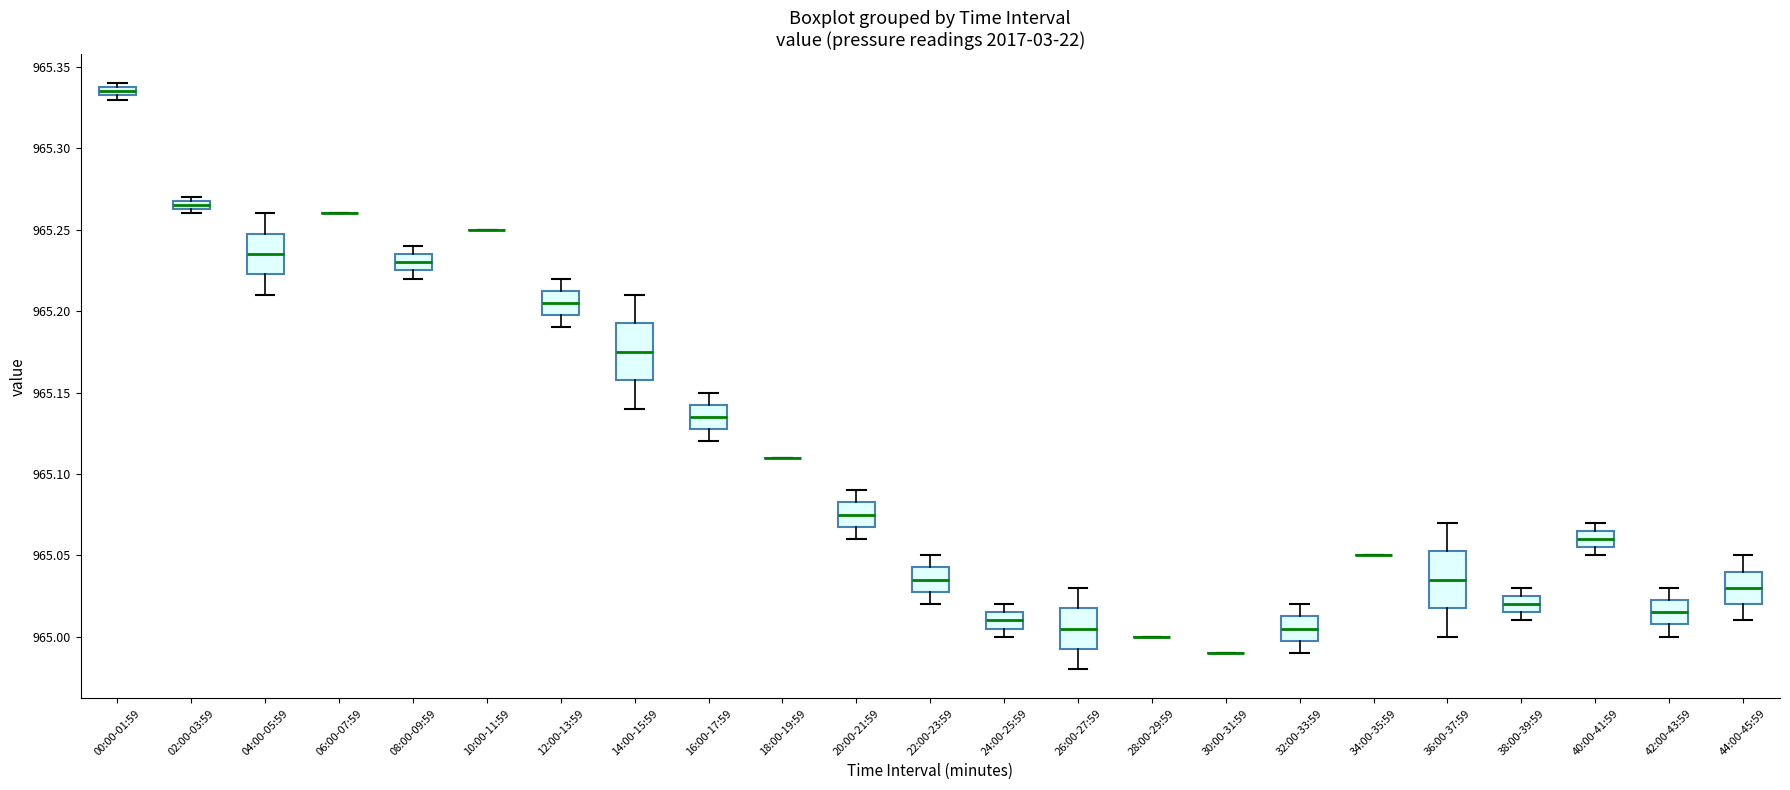

Where is the upper edge of the box for 08:00-09:59 on the y-axis? The values are not printed on the chart, so give them approximately, as read against the axis.

965.235